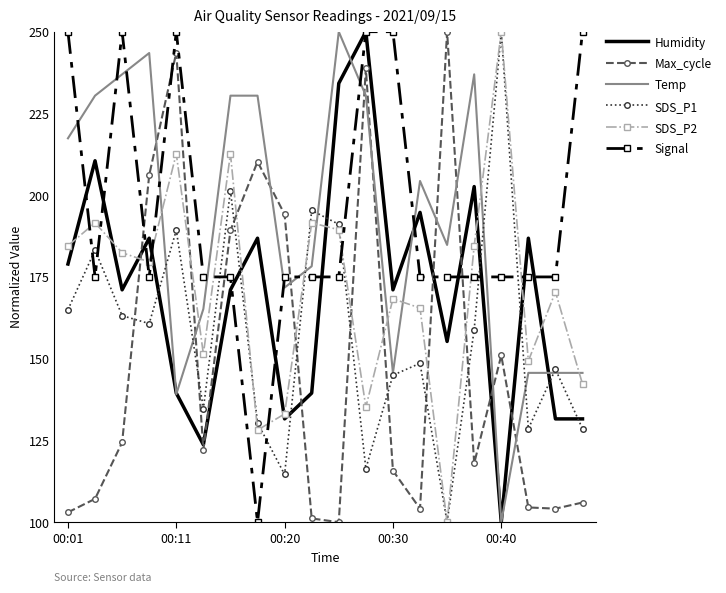

After their last crossing, which series has the higher values: SDS_P2 or Signal?

Signal